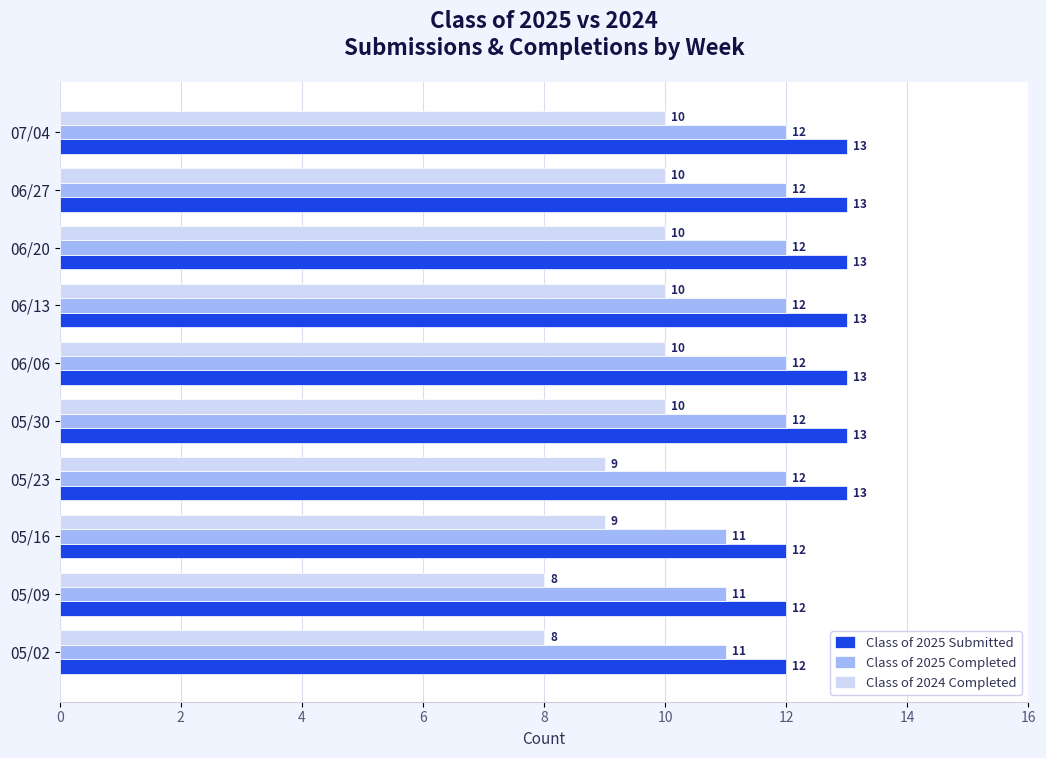

The value of Class of 2024 Completed at 05/30 is 10. True or false?

True